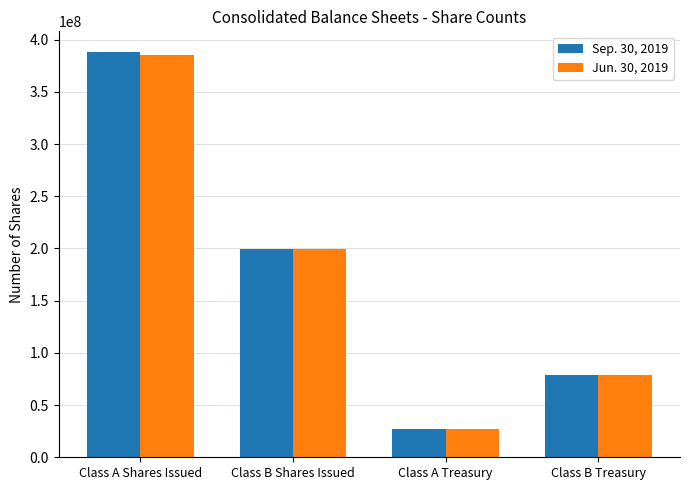

What is the sum of all Jun. 30, 2019 values?

691009092